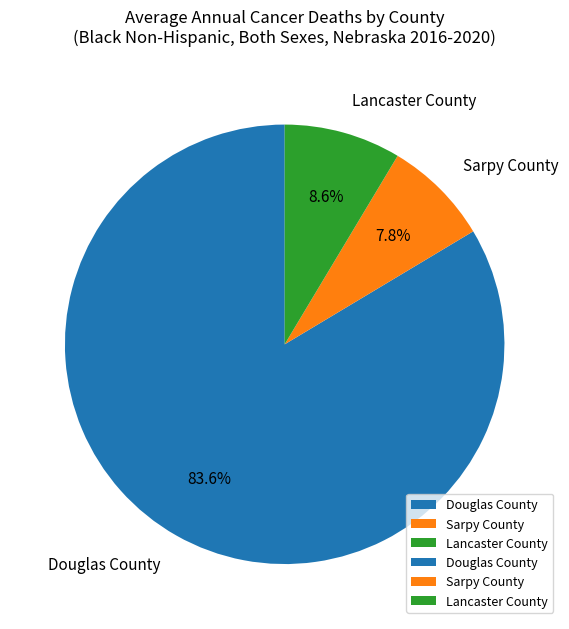

What percentage is the Douglas County slice, to the nearest percent?

84%